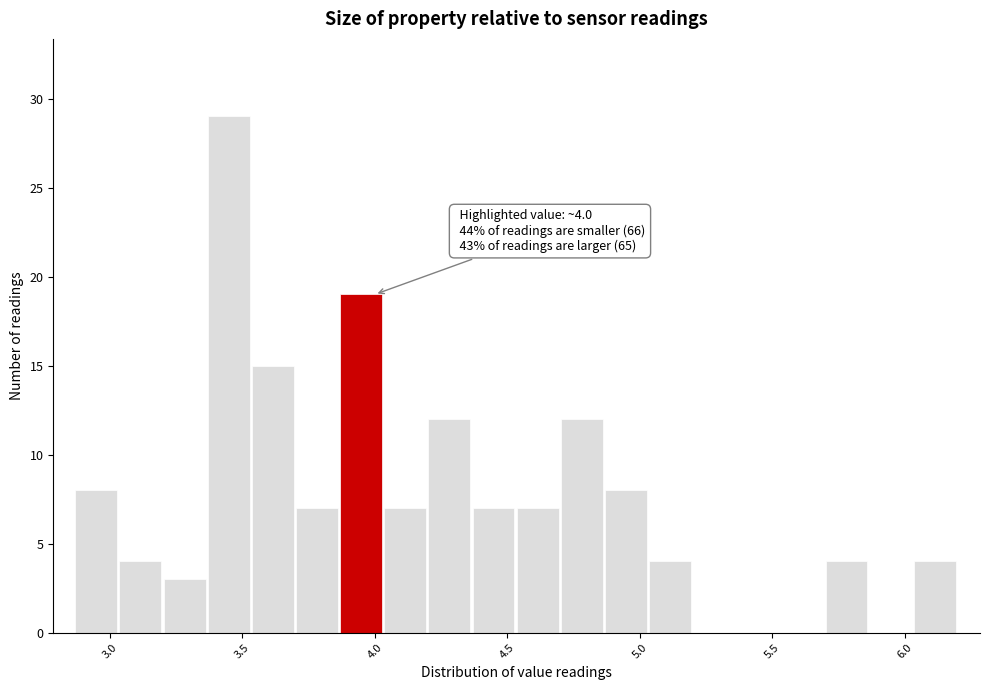

Read against the x-axis, roughly where is the centre of the tallest bar?

3.45